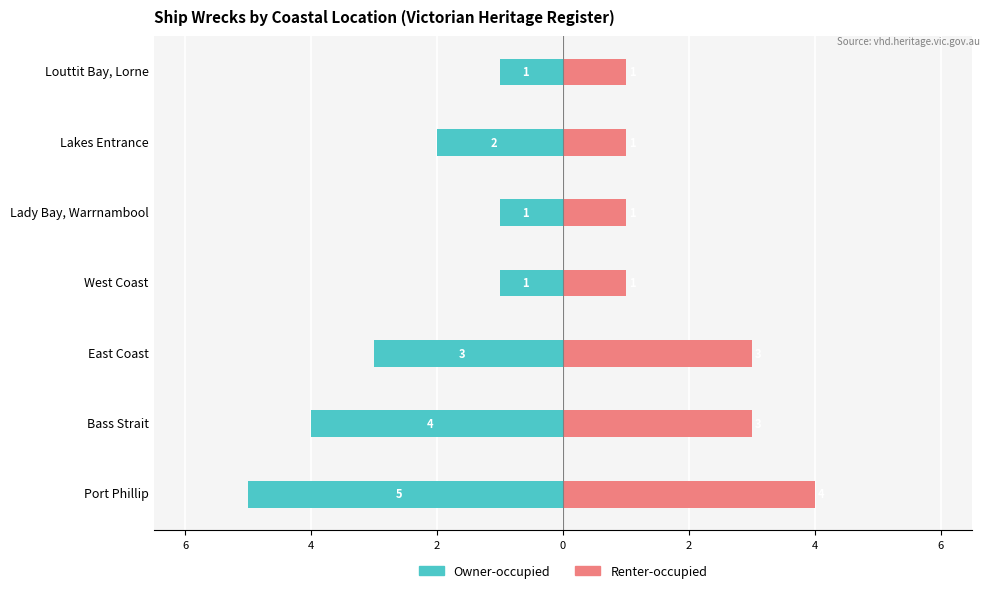

The Renter-occupied series shows 0 at West Coast. True or false?

False